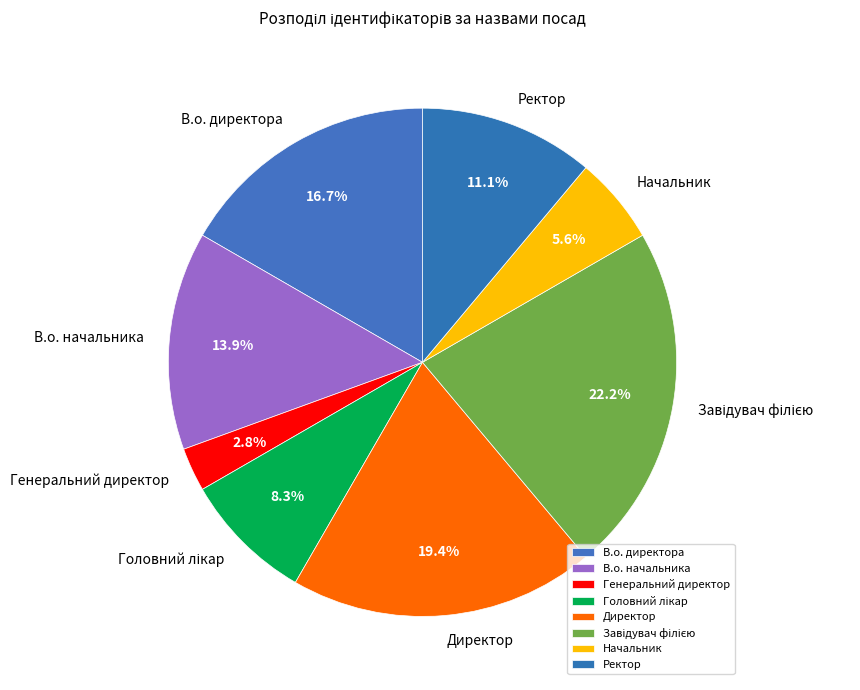

How many slices are in this pie chart?

8